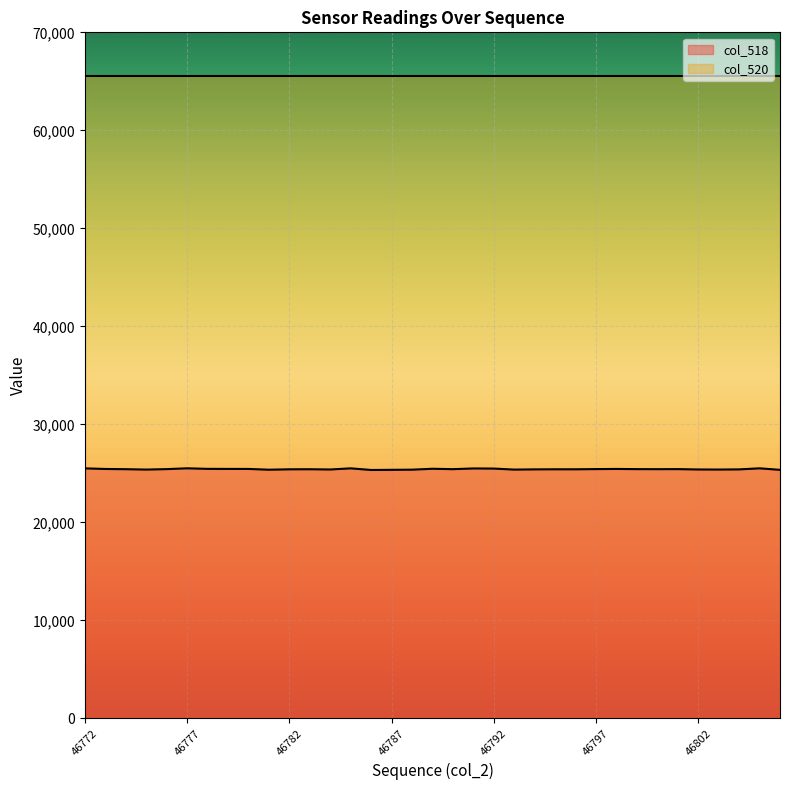

How many values exceed 25431?

17